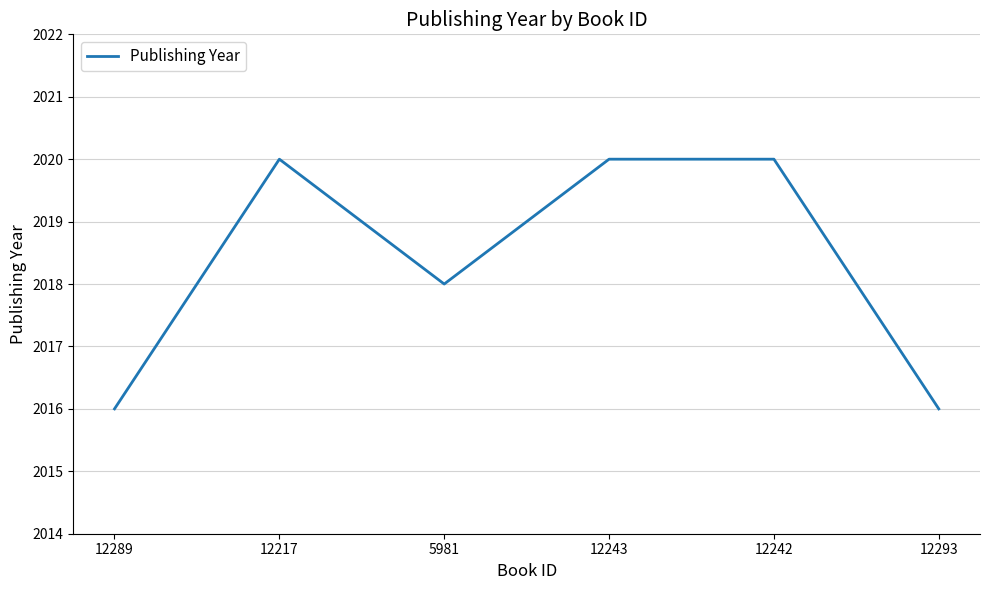

What is the difference between the maximum and minimum values?

4